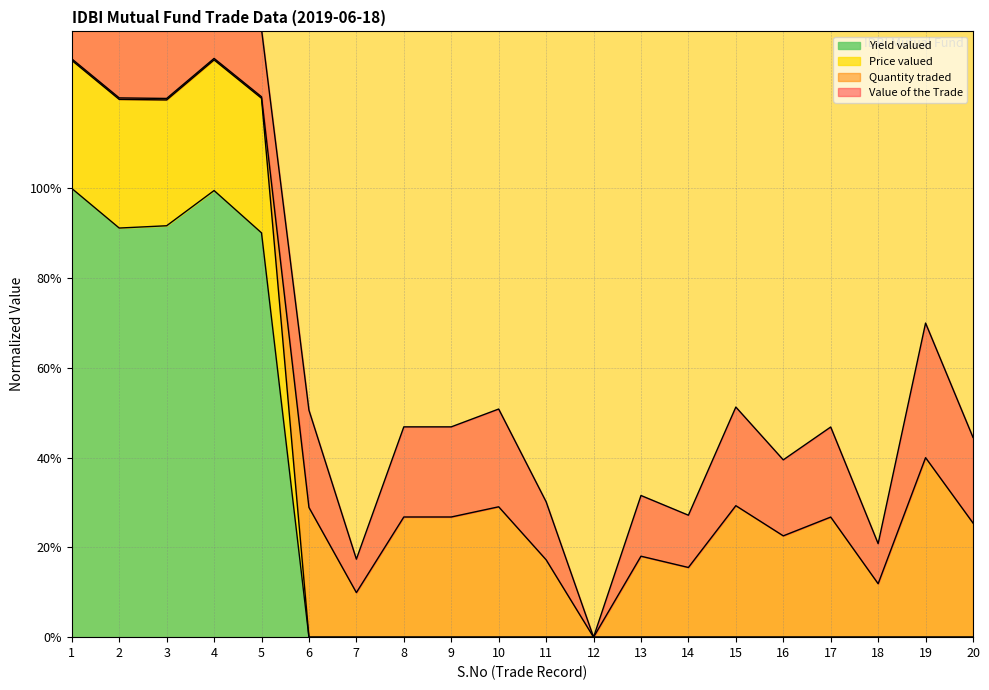

Which label corresponds to the largest value in the chart?

4